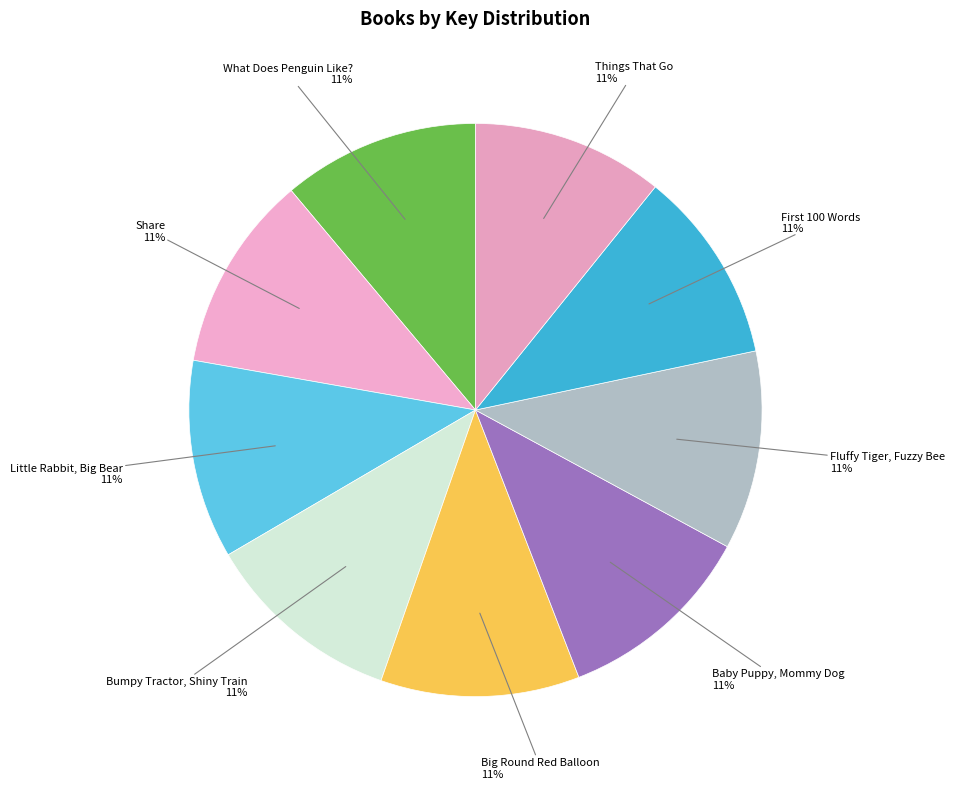

How many slices are in this pie chart?

9